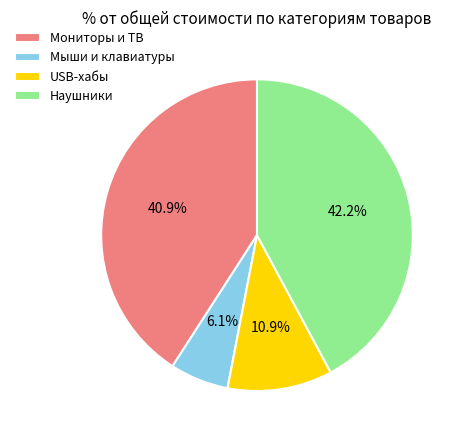

Rank the categories by value from lowest to highest.

Мыши и клавиатуры, USB-хабы, Мониторы и ТВ, Наушники